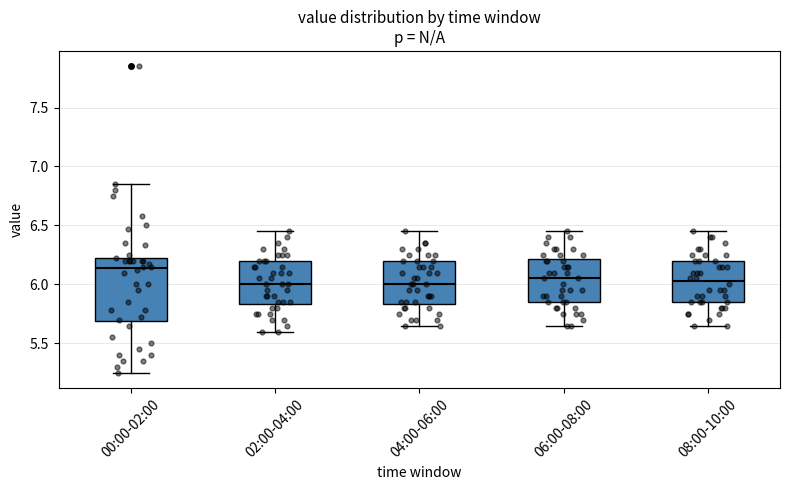

Where is the lower edge of the box for 08:00-10:00 on the y-axis? The values are not printed on the chart, so give them approximately, as read against the axis.

5.85